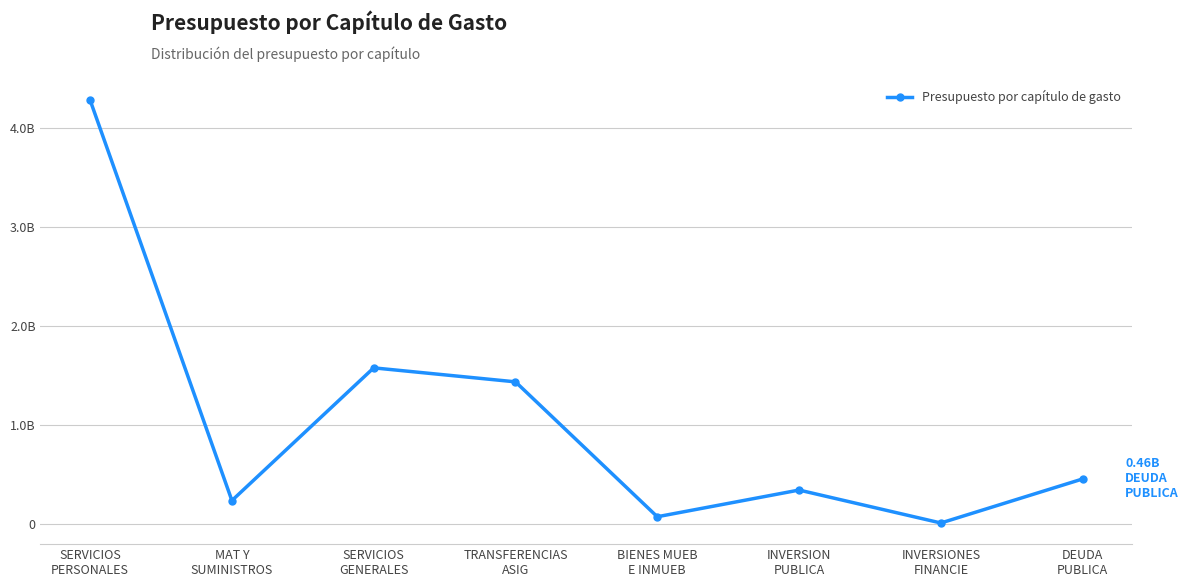

Where is the data nearest to the value 2147009062?

SERVICIOS
GENERALES